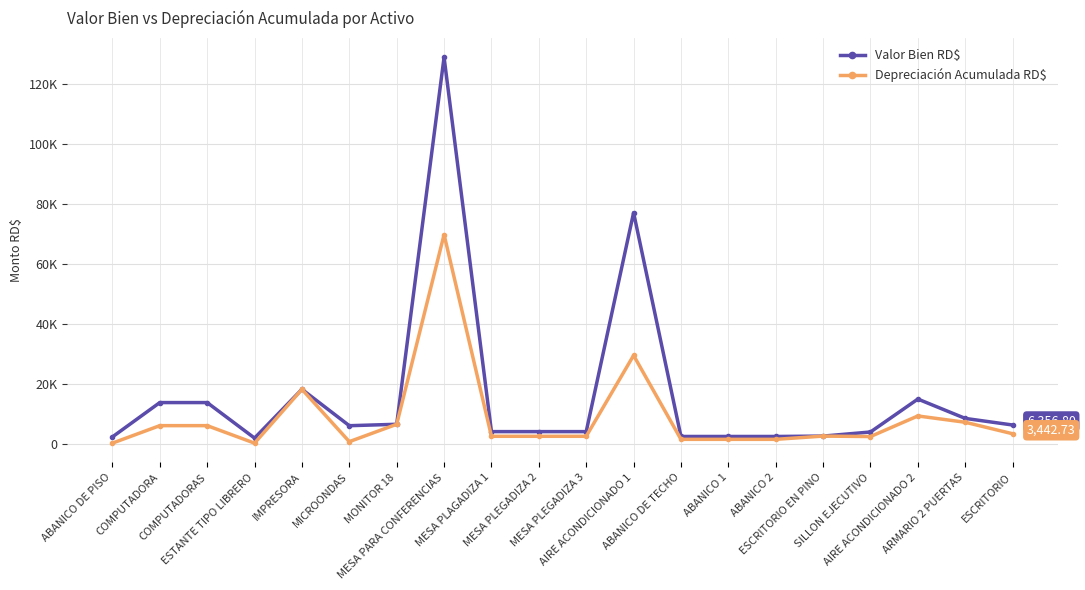

Reading left to right, transcribe all the data shown in this chart.

Valor Bien RD$: ABANICO DE PISO=2395.0	COMPUTADORA=13827.5	COMPUTADORAS=13827.5	ESTANTE TIPO LIBRERO=1999.0	IMPRESORA=18242.8	MICROONDAS=6125.0	MONITOR 18=6603.5	MESA PARA CONFERENCIAS=128806.4	MESA PLAGADIZA 1=4158.6	MESA PLEGADIZA 2=4158.6	MESA PLEGADIZA 3=4158.6	AIRE ACONDICIONADO 1=77050.0	ABANICO DE TECHO=2538.8	ABANICO 1=2538.8	ABANICO 2=2538.8	ESCRITORIO EN PINO=2665.0	SILLON EJECUTIVO=4031.6	AIRE ACONDICIONADO 2=14995.0	ARMARIO 2 PUERTAS=8554.0	ESCRITORIO=6356.8
Depreciación Acumulada RD$: ABANICO DE PISO=319.2	COMPUTADORA=6145.1	COMPUTADORAS=6145.1	ESTANTE TIPO LIBRERO=316.4	IMPRESORA=18241.8	MICROONDAS=816.5	MONITOR 18=6602.5	MESA PARA CONFERENCIAS=69769.6	MESA PLAGADIZA 1=2598.5	MESA PLEGADIZA 2=2598.5	MESA PLEGADIZA 3=2598.5	AIRE ACONDICIONADO 1=29535.5	ABANICO DE TECHO=1586.1	ABANICO 1=1586.1	ABANICO 2=1586.1	ESCRITORIO EN PINO=2664.0	SILLON EJECUTIVO=2519.1	AIRE ACONDICIONADO 2=9371.2	ARMARIO 2 PUERTAS=7270.1	ESCRITORIO=3442.7